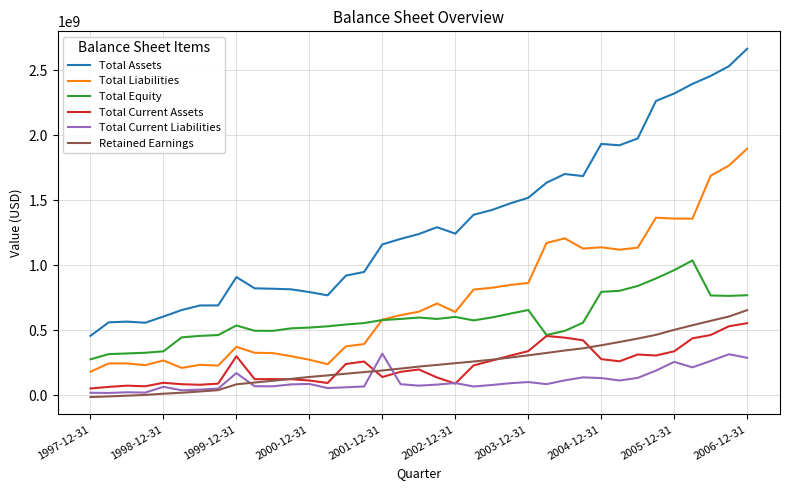

How many lines are shown in the chart?

6